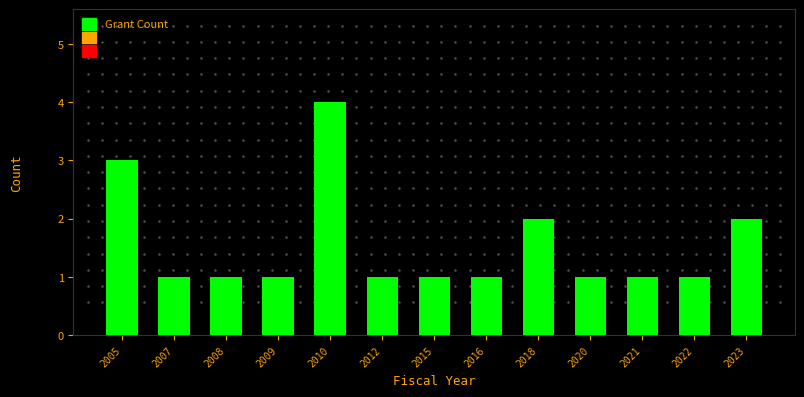

Reading left to right, transcribe all the data shown in this chart.

3	1	1	1	4	1	1	1	2	1	1	1	2